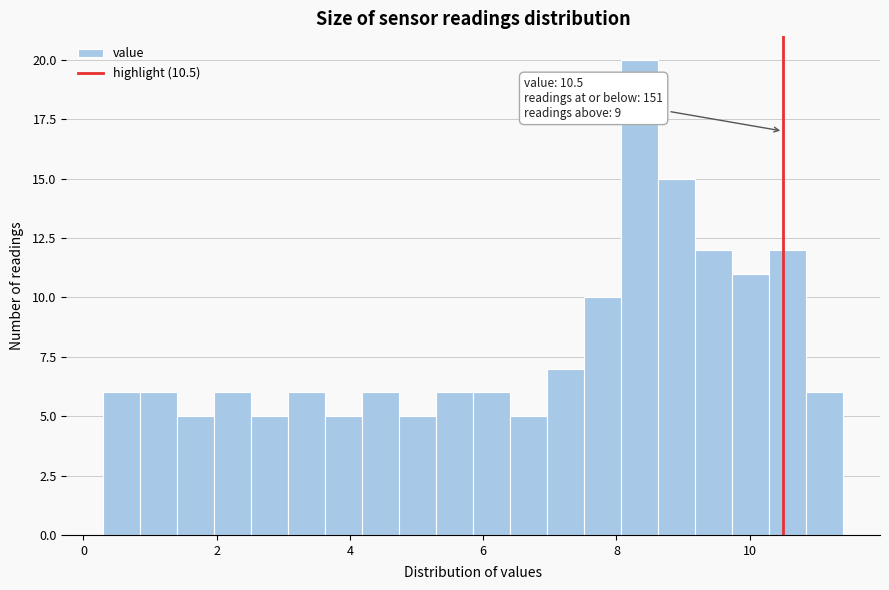

Read against the x-axis, roughly where is the centre of the tallest bar?

8.4